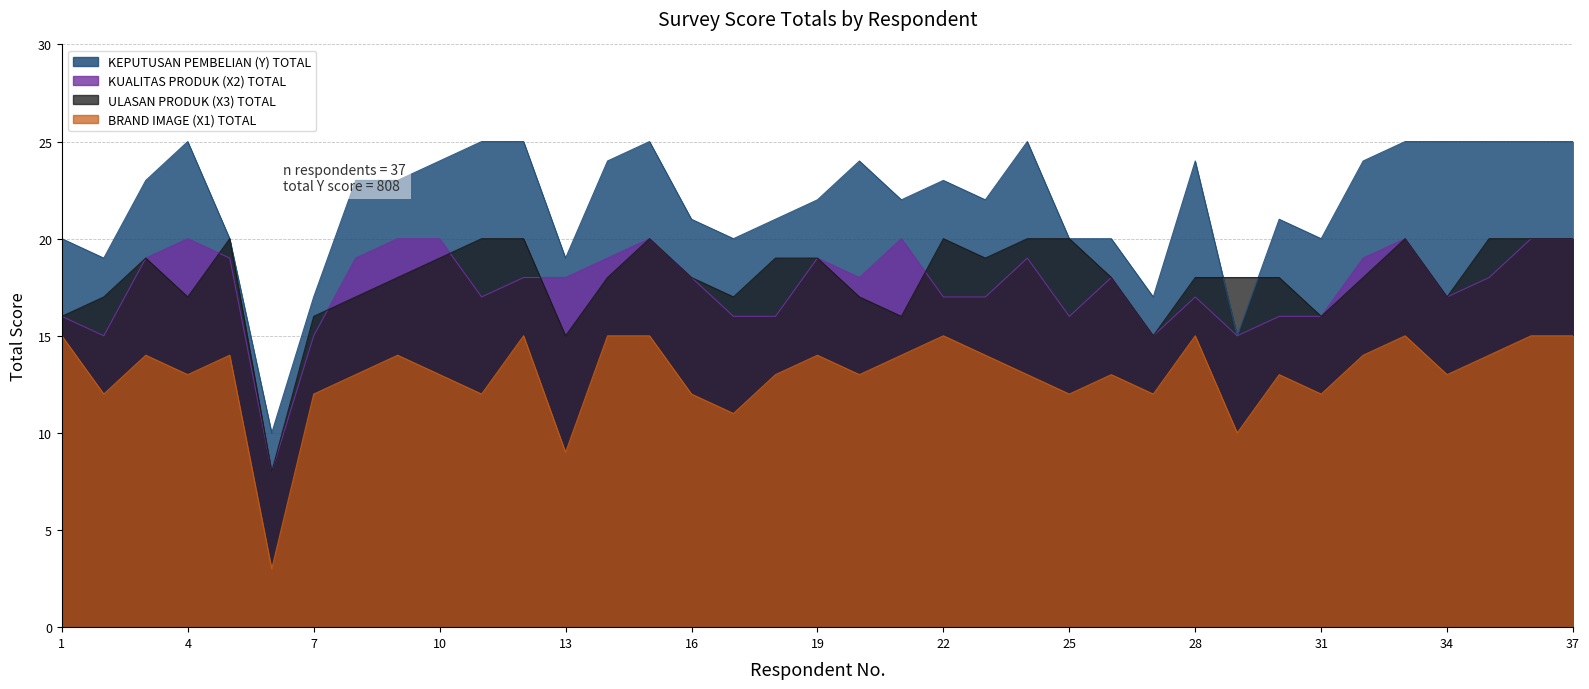

The value of KUALITAS PRODUK (X2) TOTAL at 17 is 16. True or false?

True